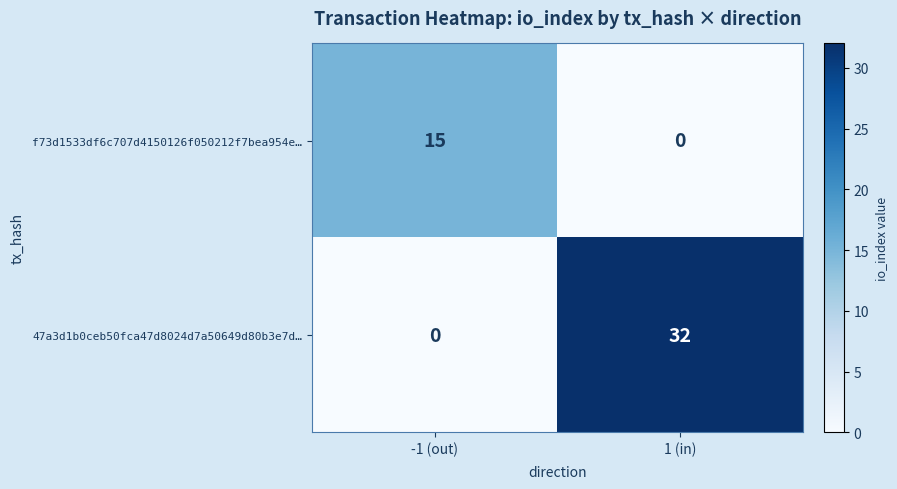

Is it true that 47a3d1b0ceb50fca47d8024d7a50649d80b3e7d… equals -15 at -1 (out)?

False